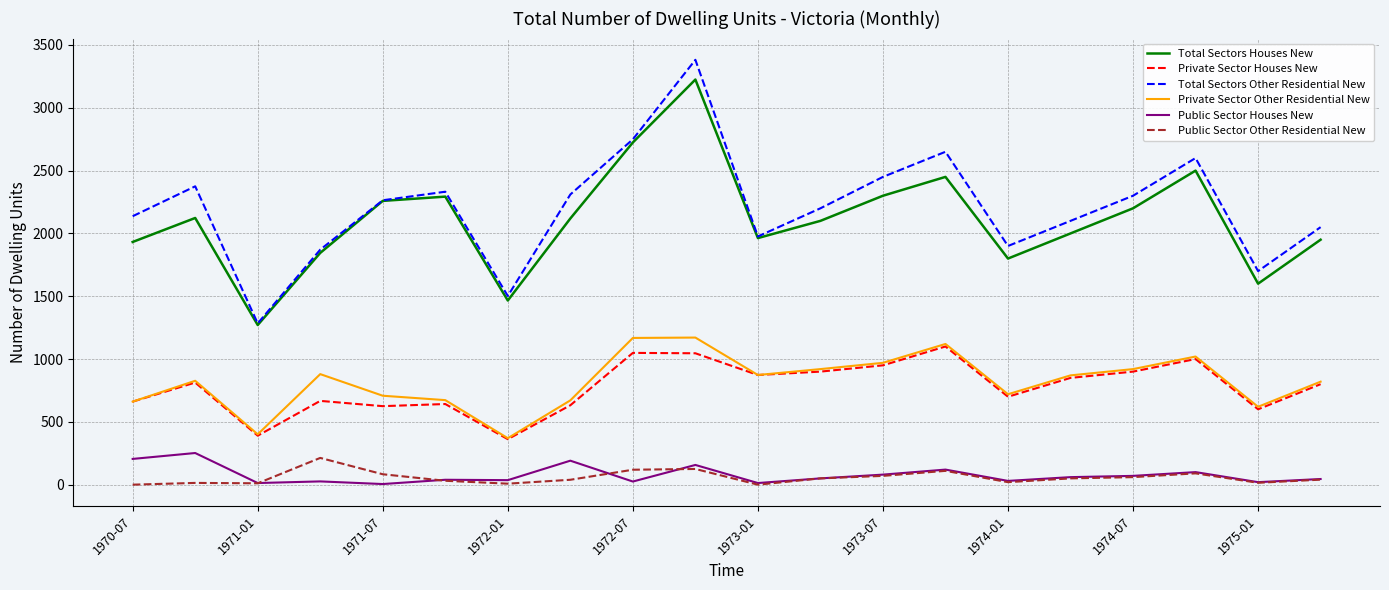

What are all the series names shown in the legend?

Total Sectors Houses New, Private Sector Houses New, Total Sectors Other Residential New, Private Sector Other Residential New, Public Sector Houses New, Public Sector Other Residential New